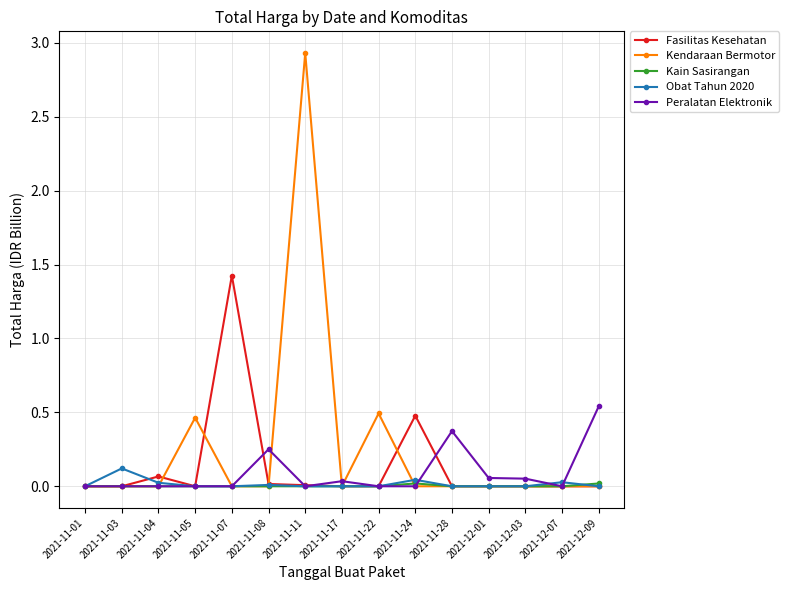

At which label does Fasilitas Kesehatan reach its peak?

2021-11-07